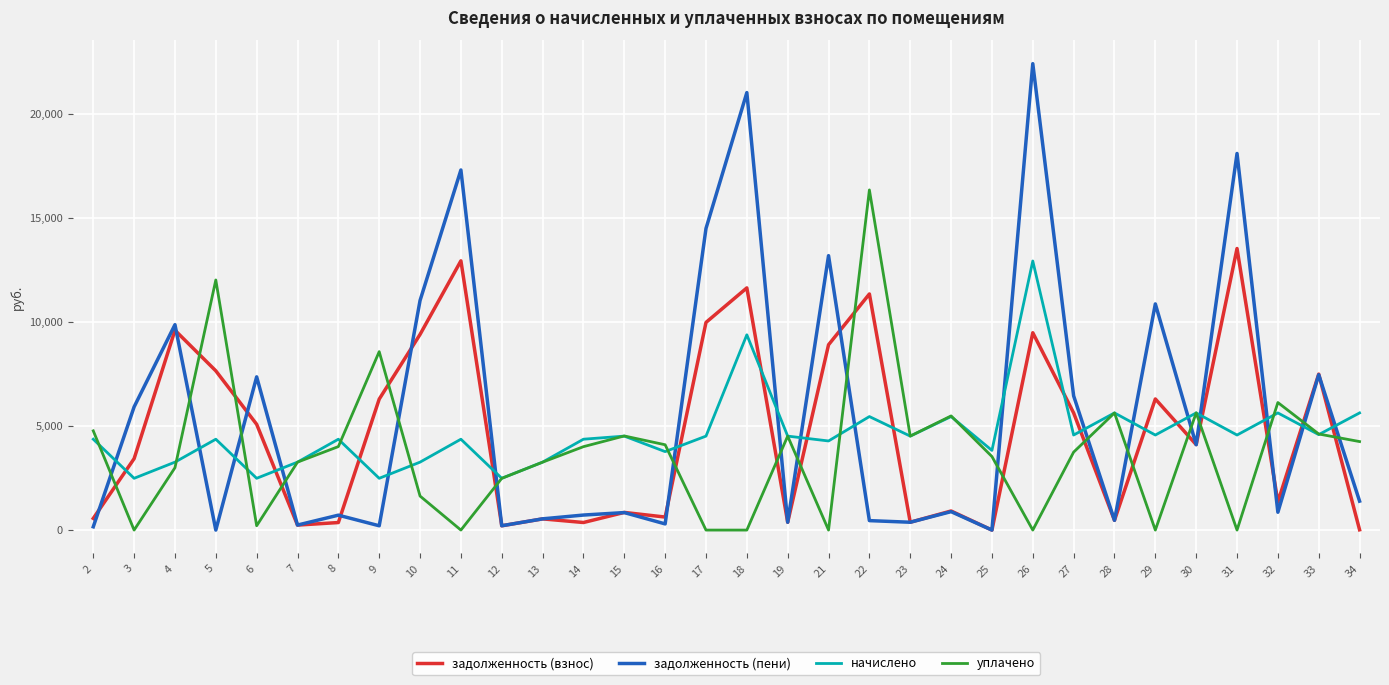

How many values in the начислено series exceed 4516?

16